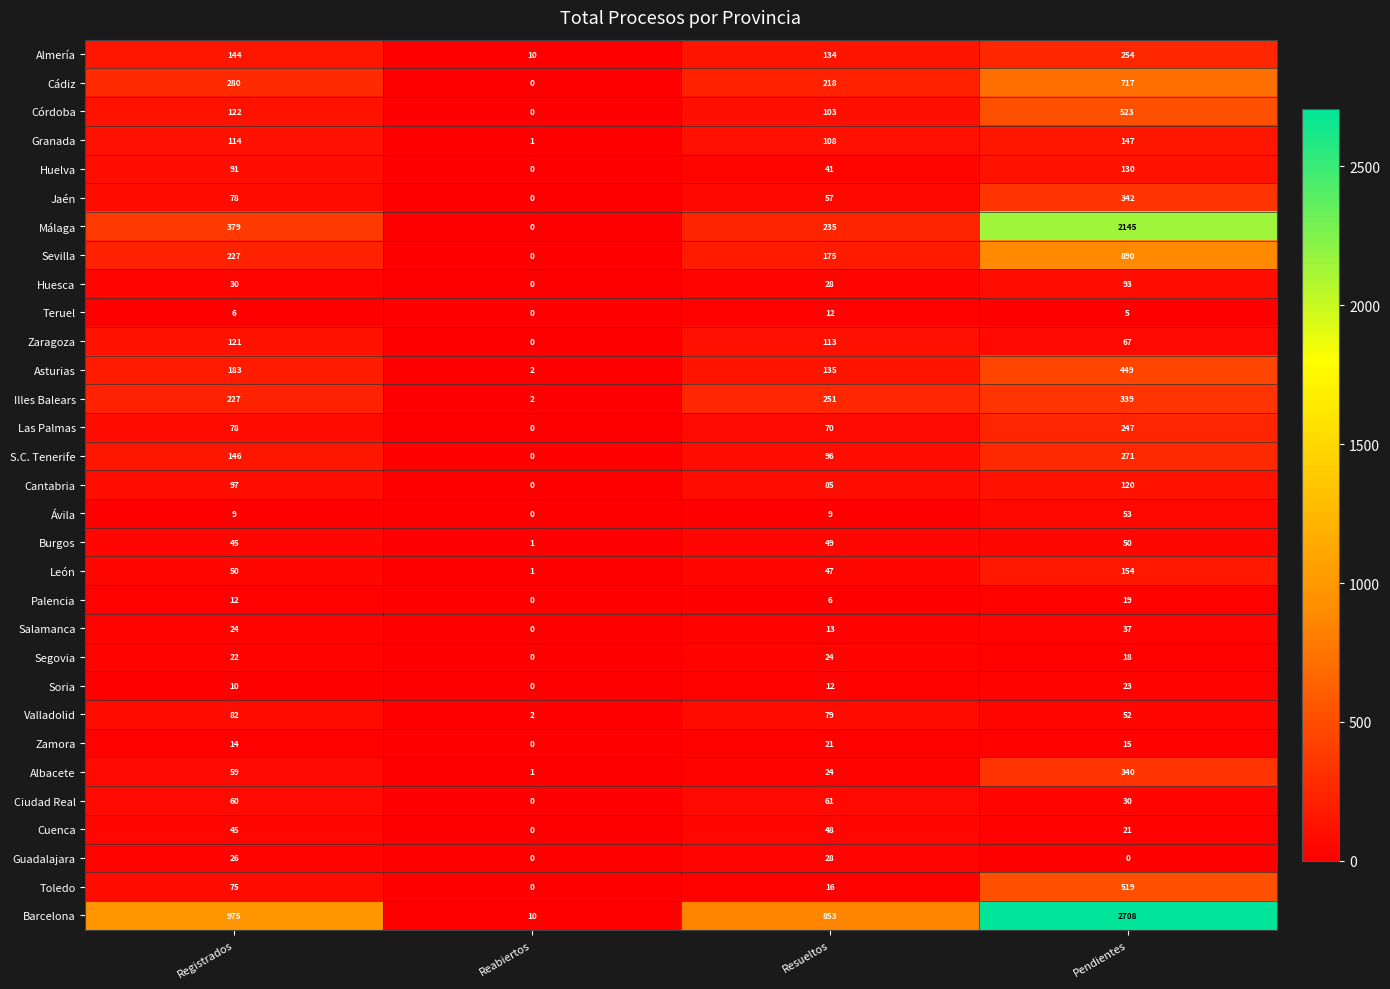

At which label is Guadalajara closest to 14?

Registrados